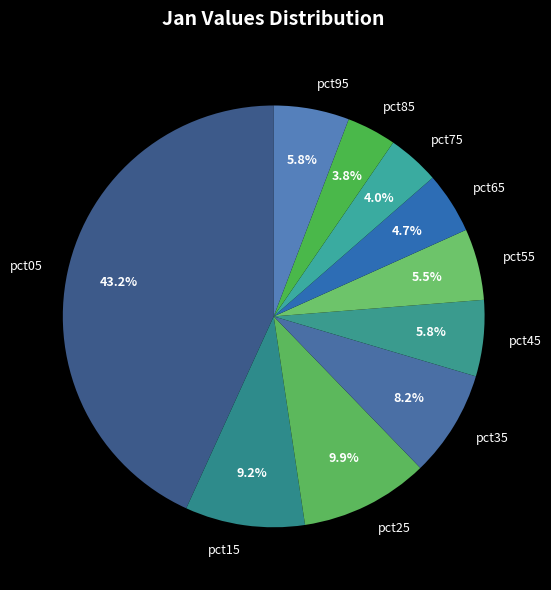

Which slice is the largest?

pct05